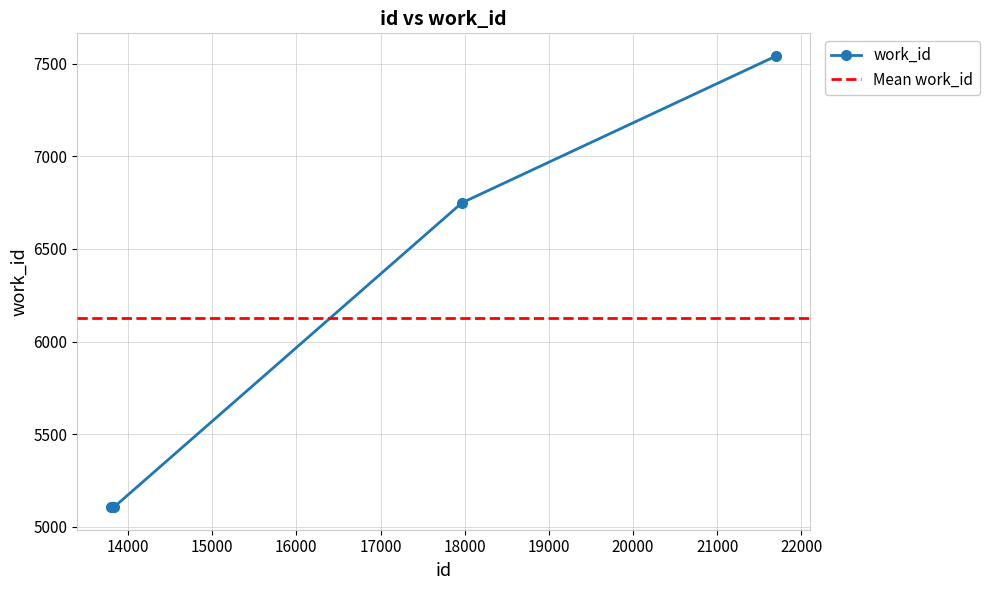

What is the approximate value at 17967, to the nearest 50?

6750